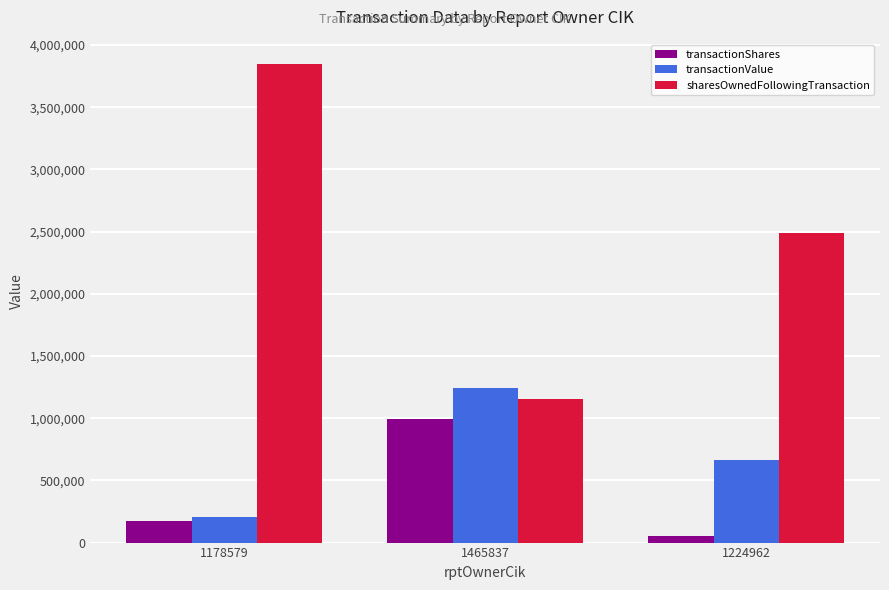

True or false: transactionShares has a value of 1482245 at 1465837.

False